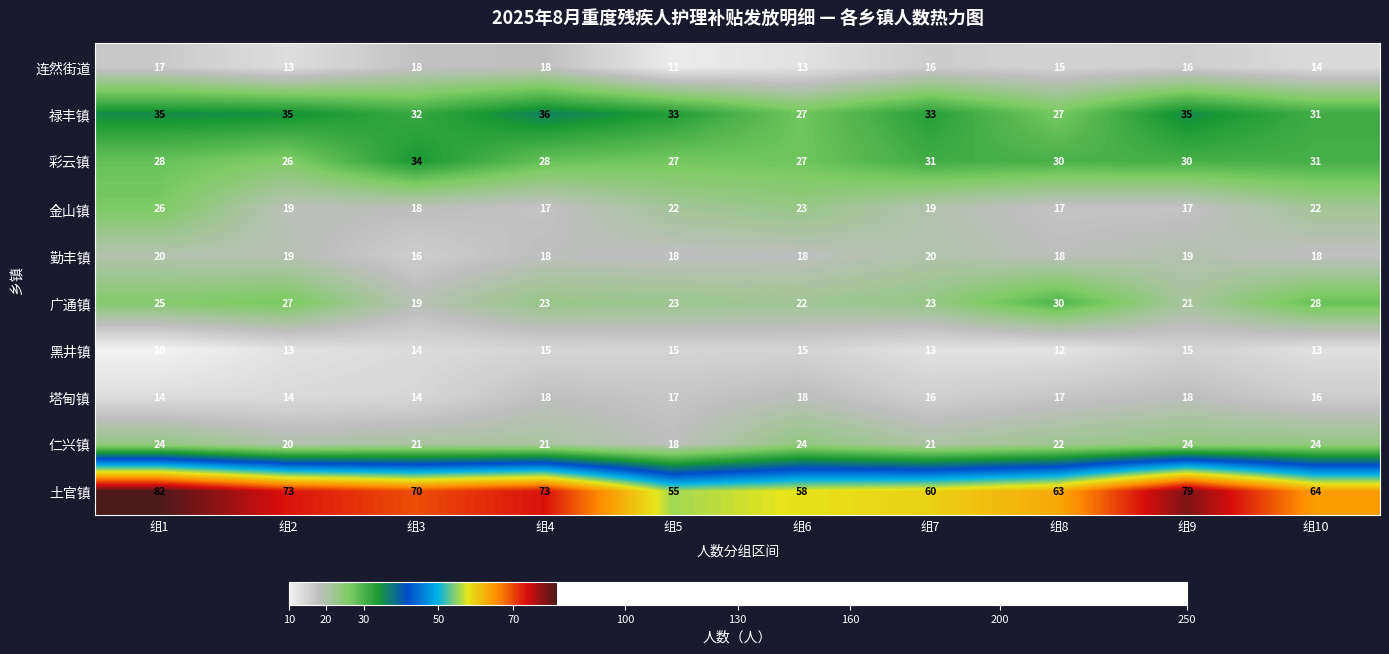

What is the average value of the 广通镇 series?

24